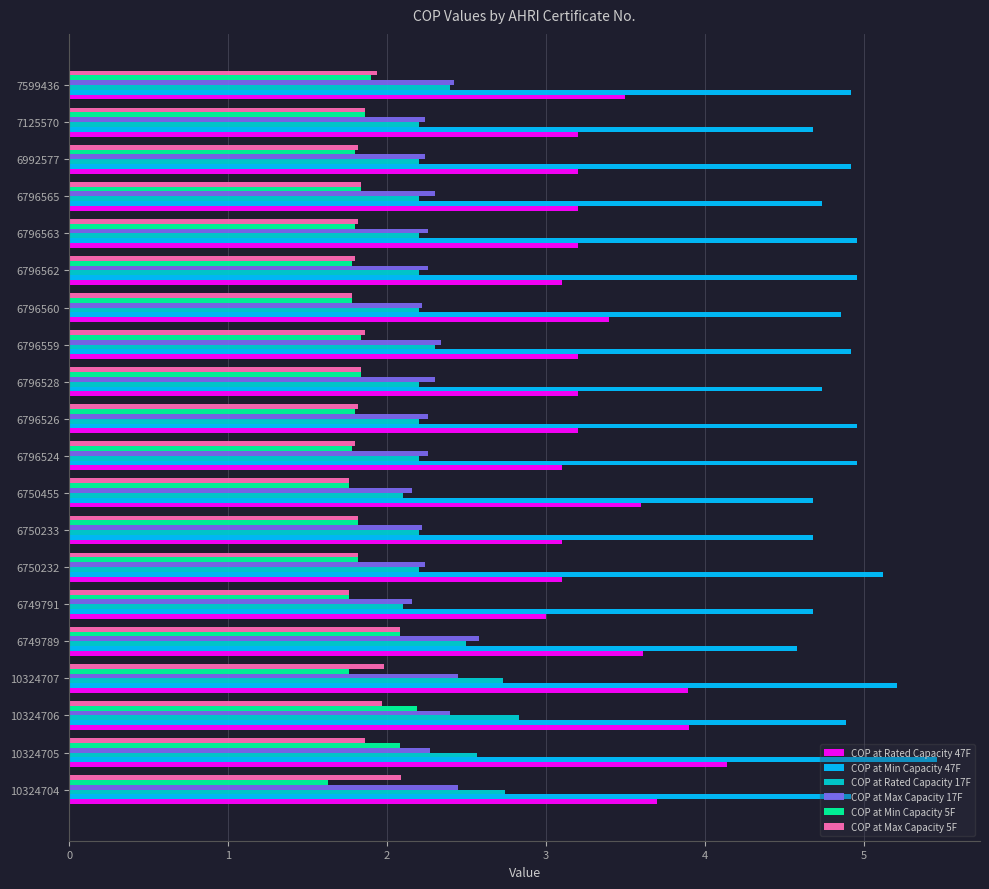

What are all the series names shown in the legend?

COP at Rated Capacity 47F, COP at Min Capacity 47F, COP at Rated Capacity 17F, COP at Max Capacity 17F, COP at Min Capacity 5F, COP at Max Capacity 5F